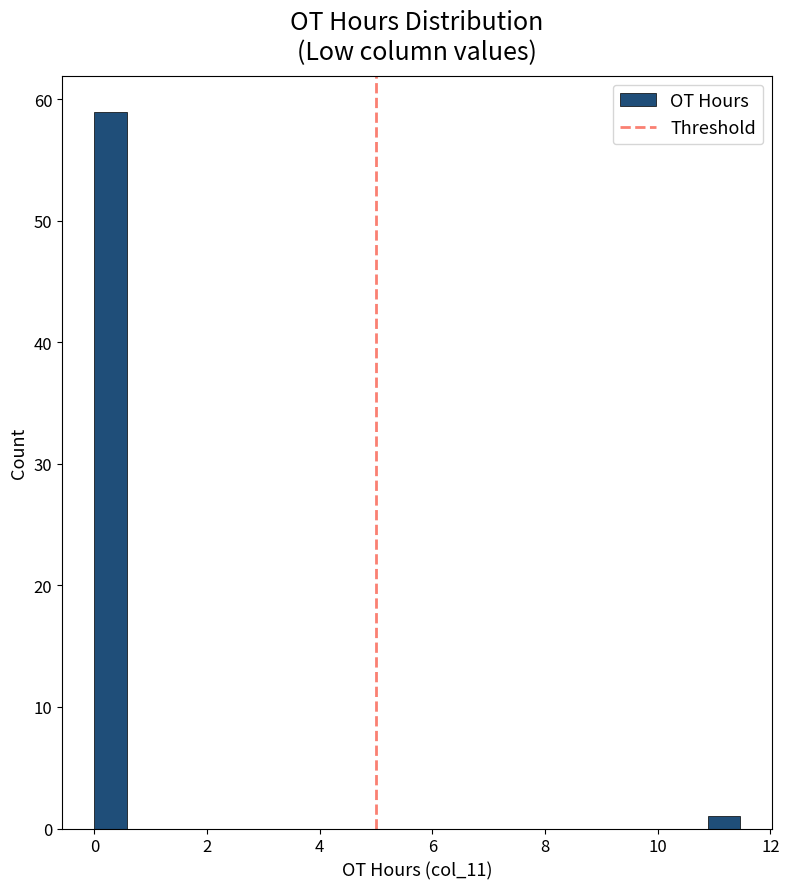

Around what value on the x-axis is the tallest bar? Give the approximate position of its centre, as read against the axis.

0.2